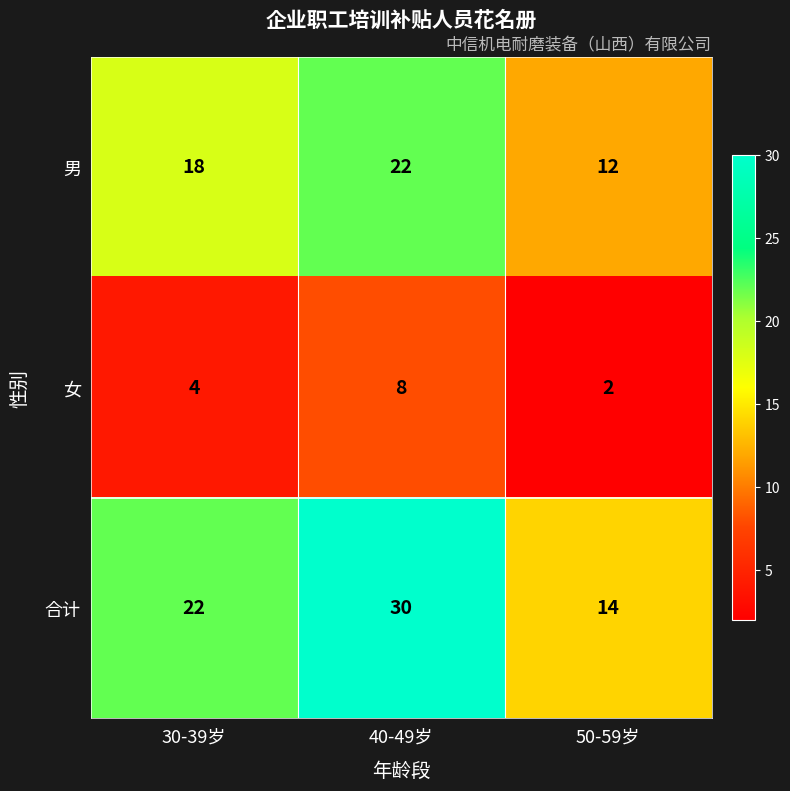

Reading left to right, list all the values displayed in this chart.

男: 18	22	12
女: 4	8	2
合计: 22	30	14